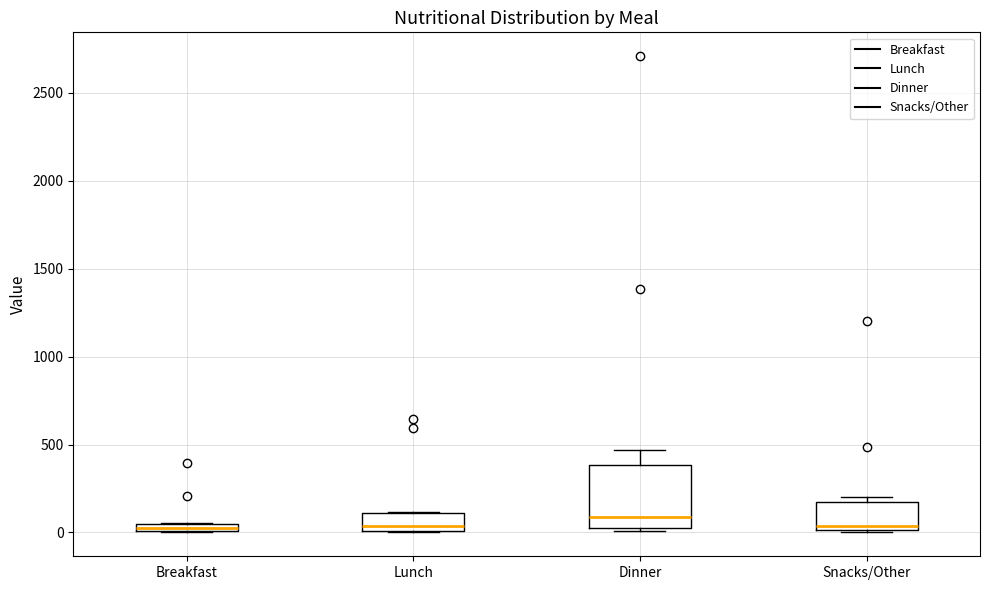

Which box is the tallest, from its lower edge to its upper edge?

Dinner